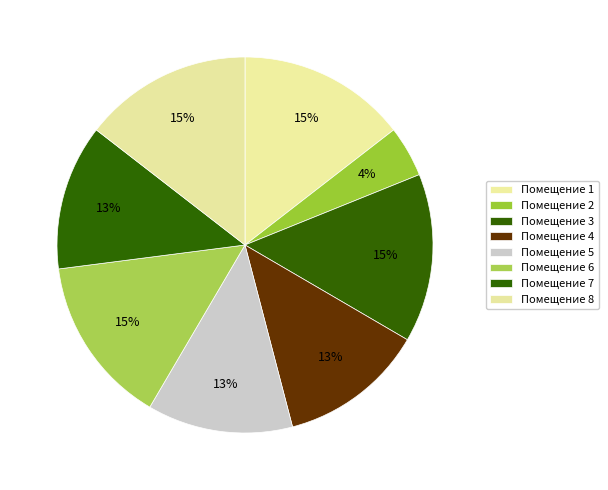

How many segments does this pie chart have?

8